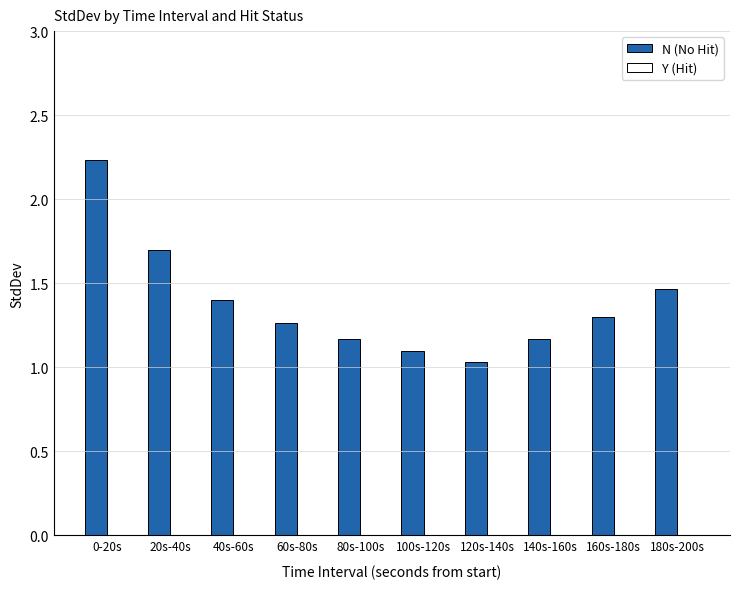

Is it true that the value at 80s-100s is 1.7?

False